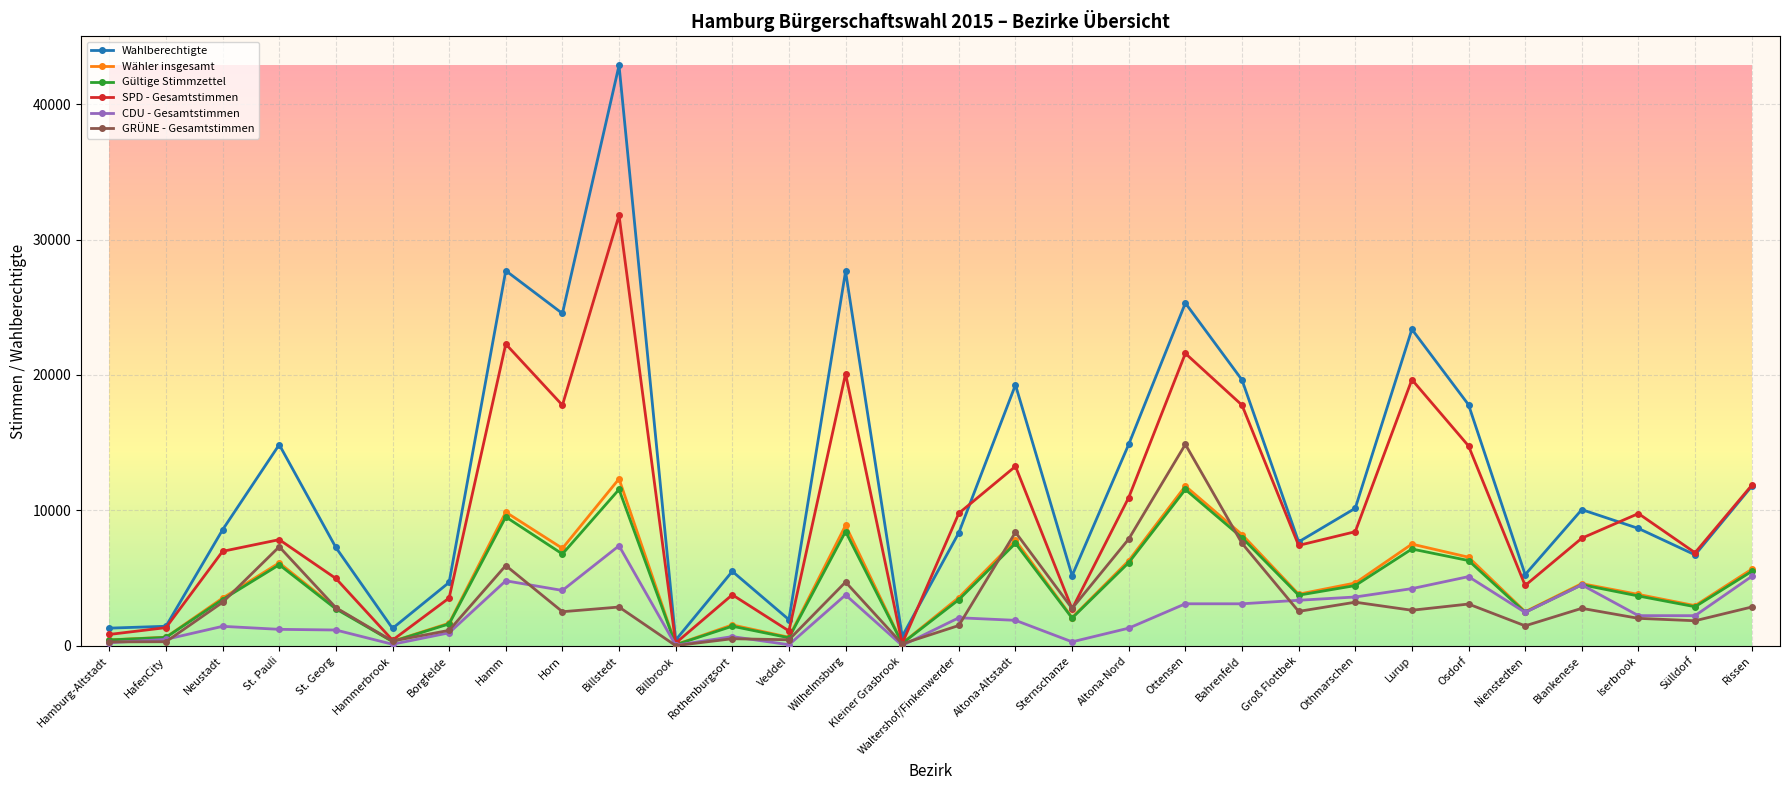

Where is the first local maximum for Wahlberechtigte?

St. Pauli